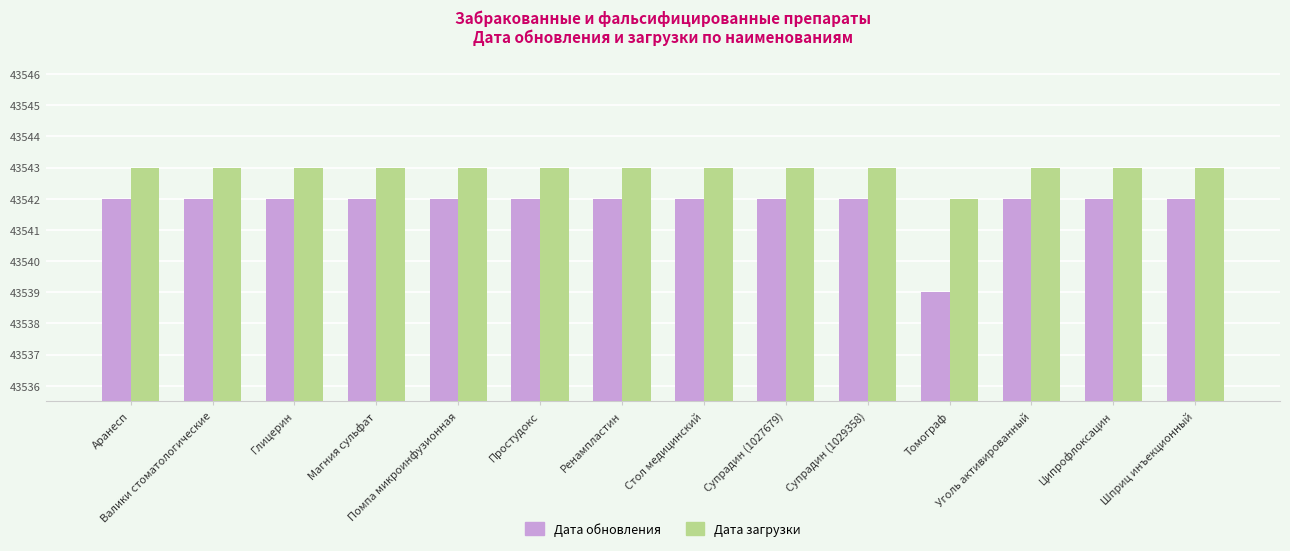

What are all the series names shown in the legend?

Дата обновления, Дата загрузки